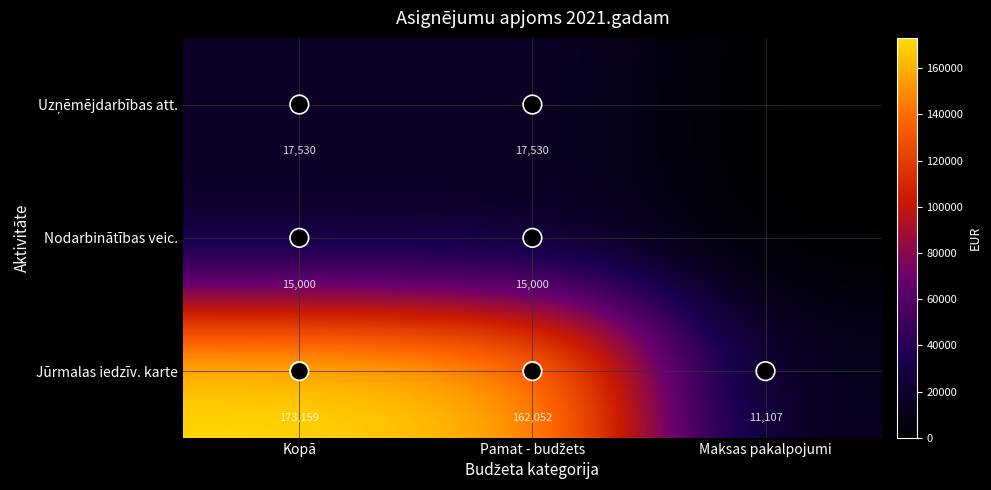

At which label does Jūrmalas iedzīv. karte first exceed 162052?

Kopā